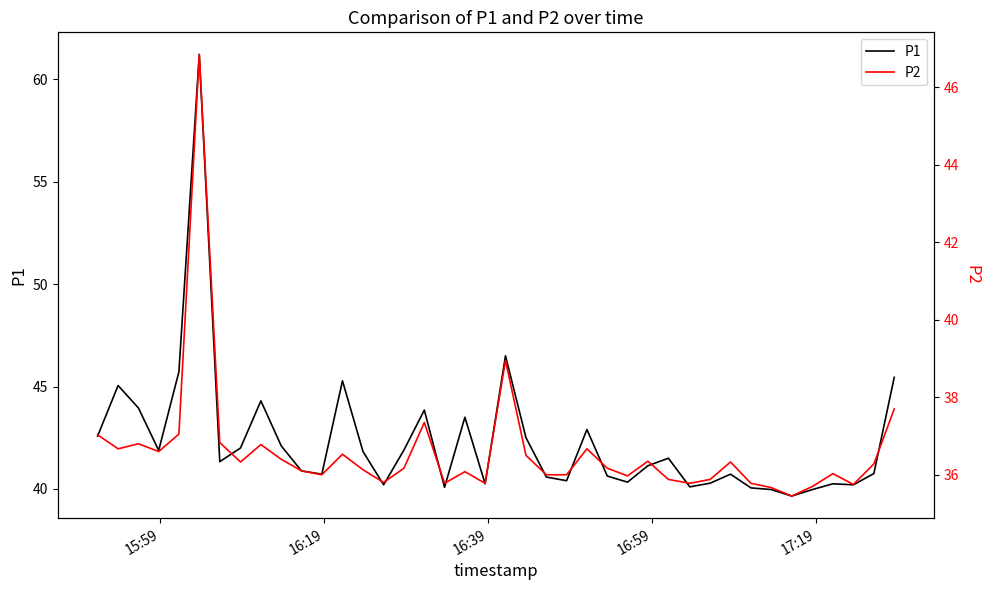

Which series has the largest range (max minus min)?

P1